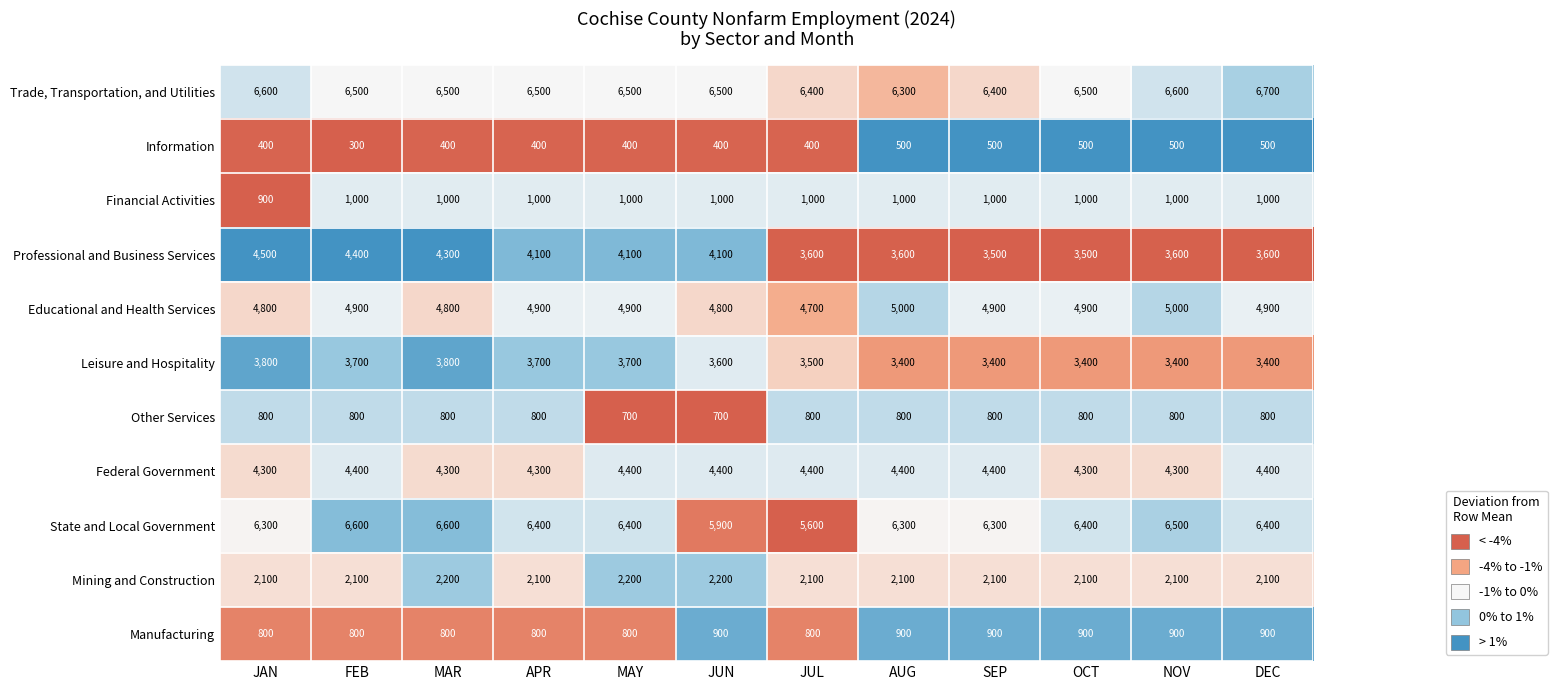

Count the Mining and Construction values in the range 2100 to 2200.

12